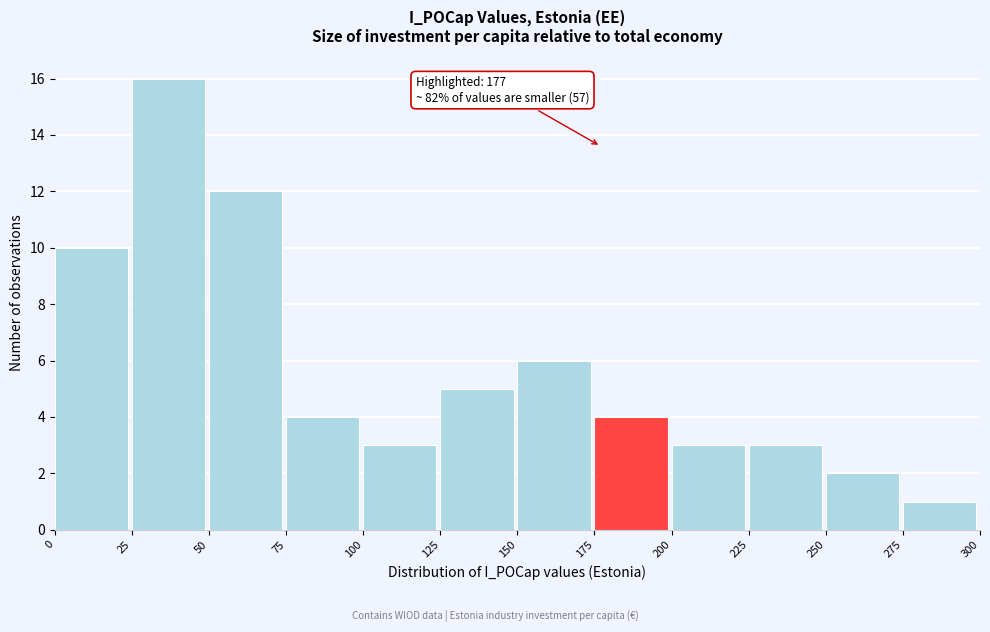

Which range on the x-axis has the tallest bar?

25 to 50